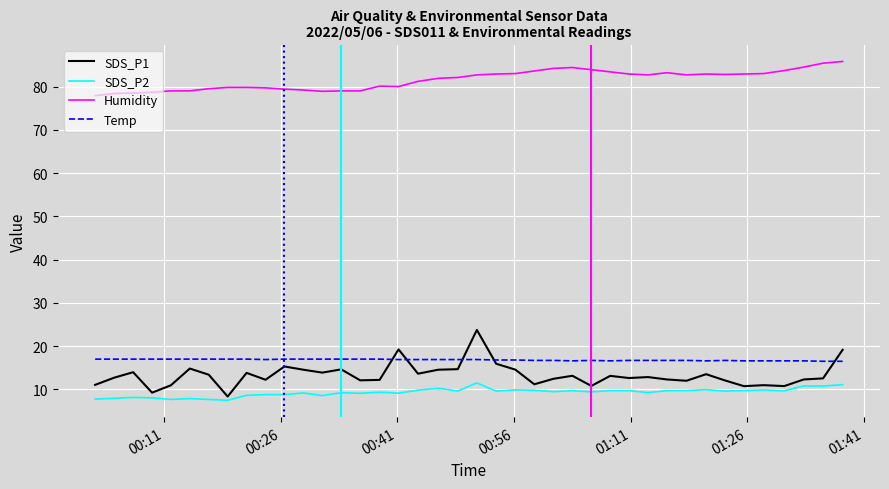

What is the maximum value shown in the chart?

85.8